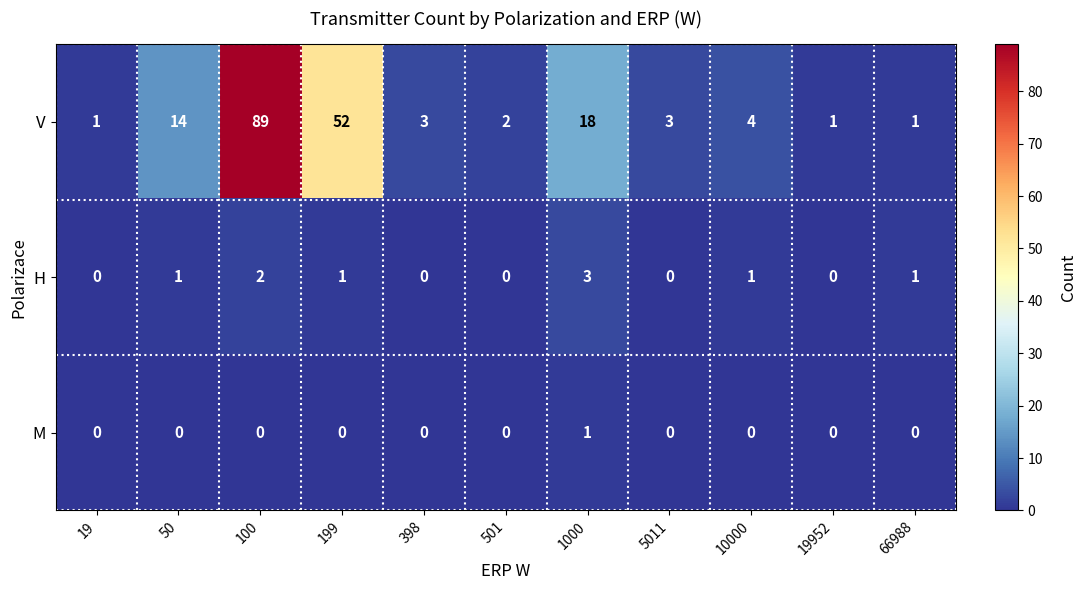

Which series has the largest range (max minus min)?

V